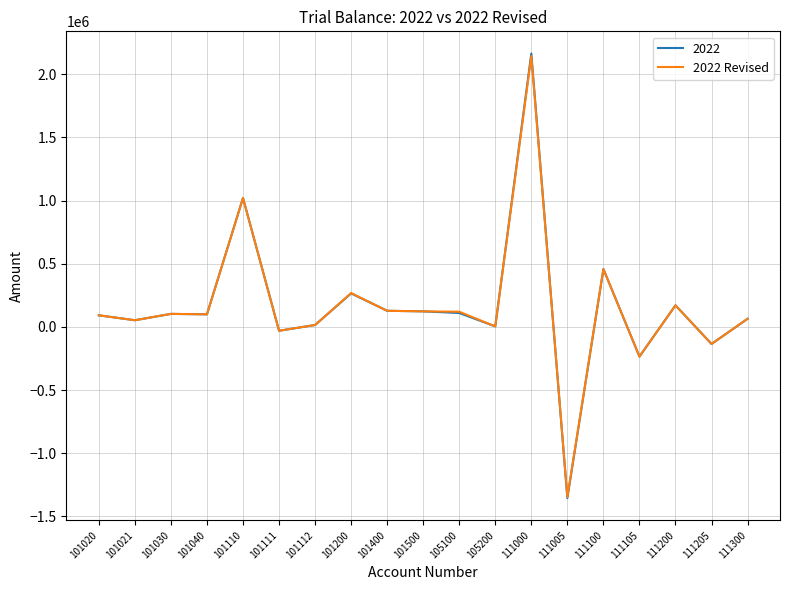

Which series changed the most between 101200 and 111105?

2022 Revised